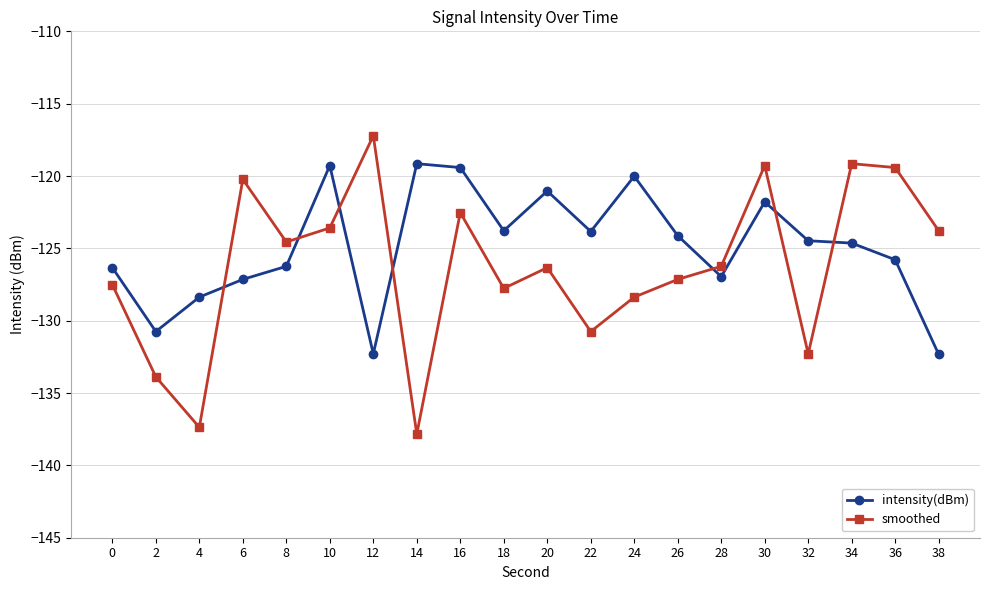

Which series ends up on top after the final intersection of smoothed and intensity(dBm)?

smoothed